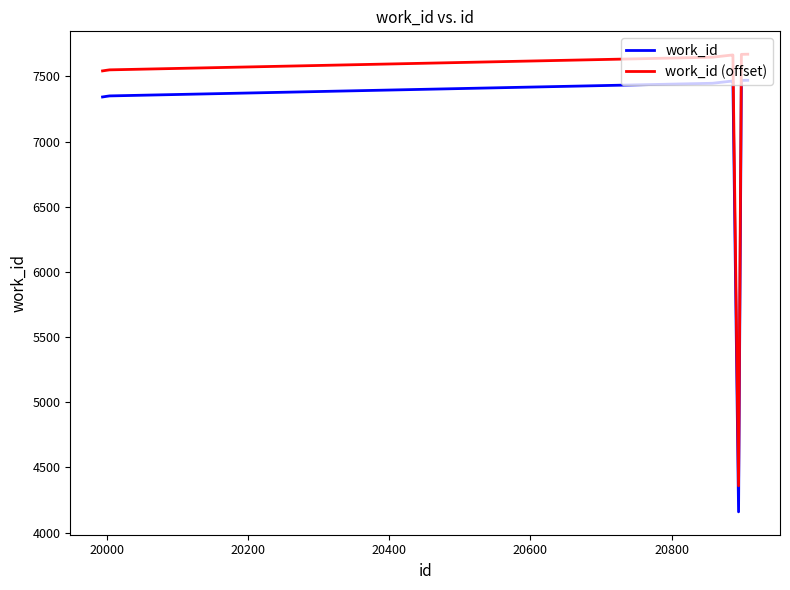

True or false: work_id (offset) and work_id intersect in this chart.

False